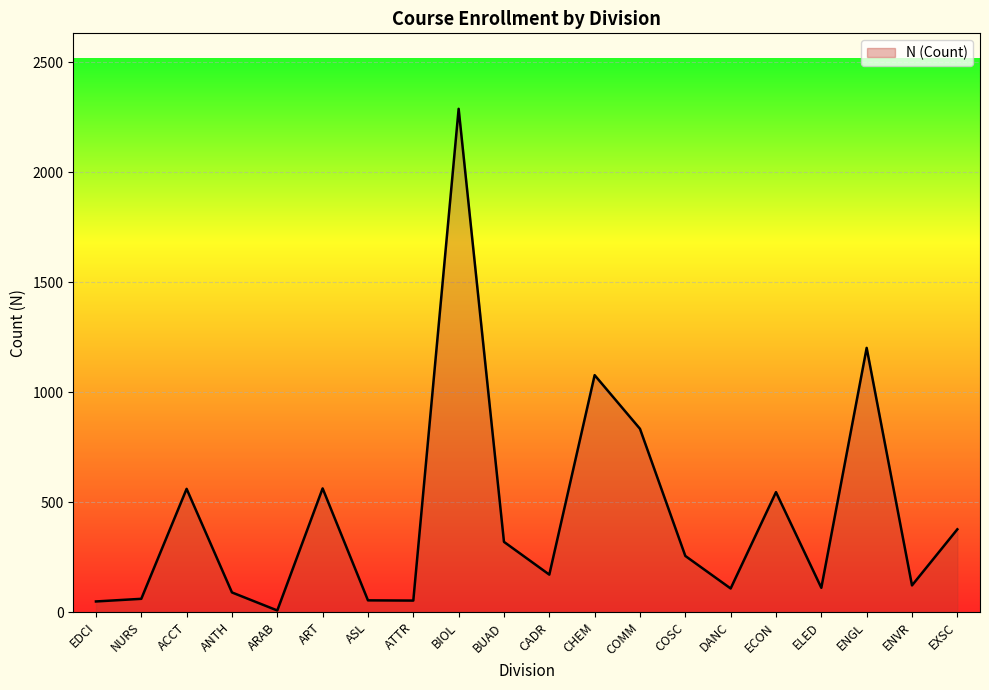

Is it true that the value at ACCT is 560?

True